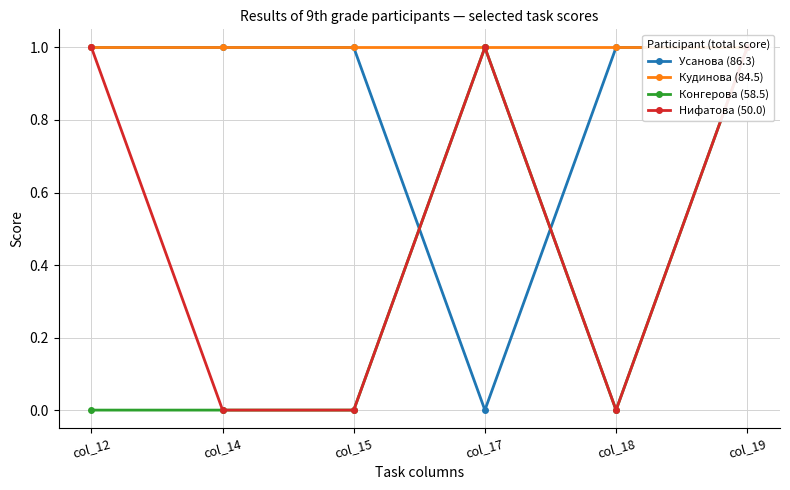

Is this an area chart (filled region under the line)?

No